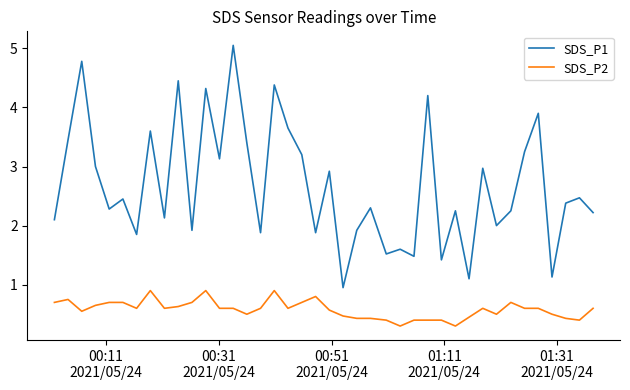

What is the minimum value shown in the chart?

0.3